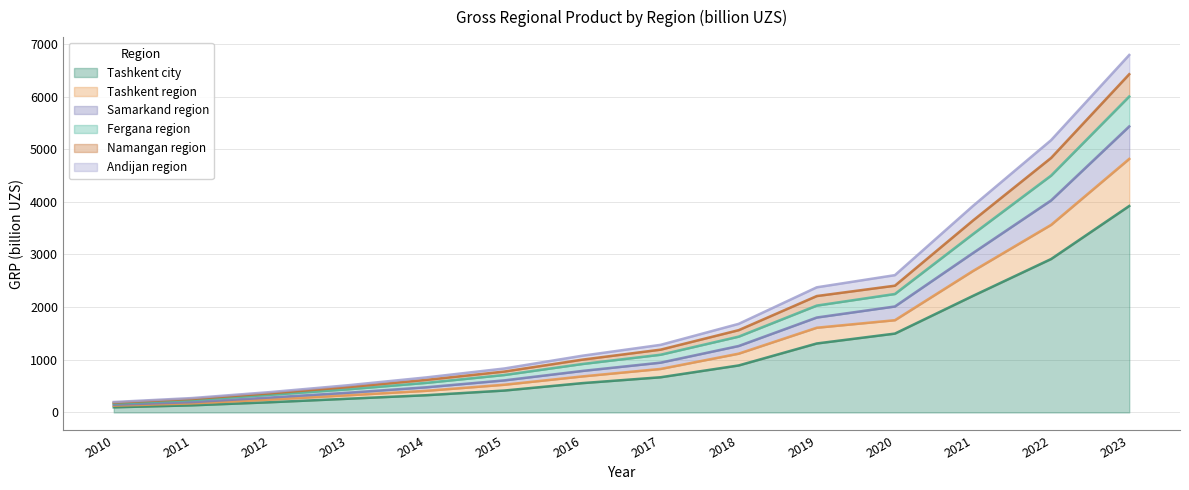

True or false: Namangan region and Andijan region intersect in this chart.

False